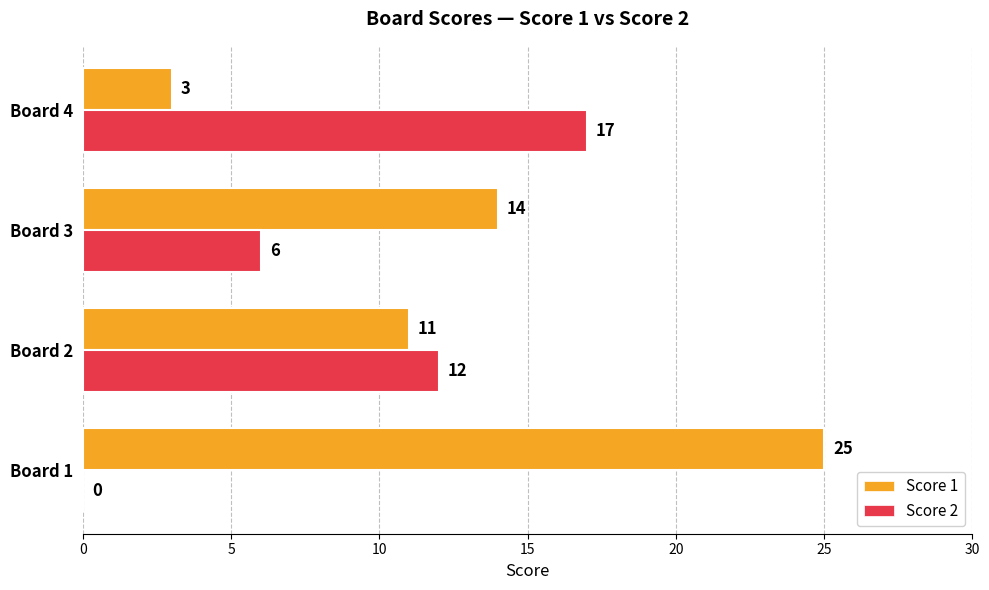

How many Score 2 values are between 6 and 17?

3